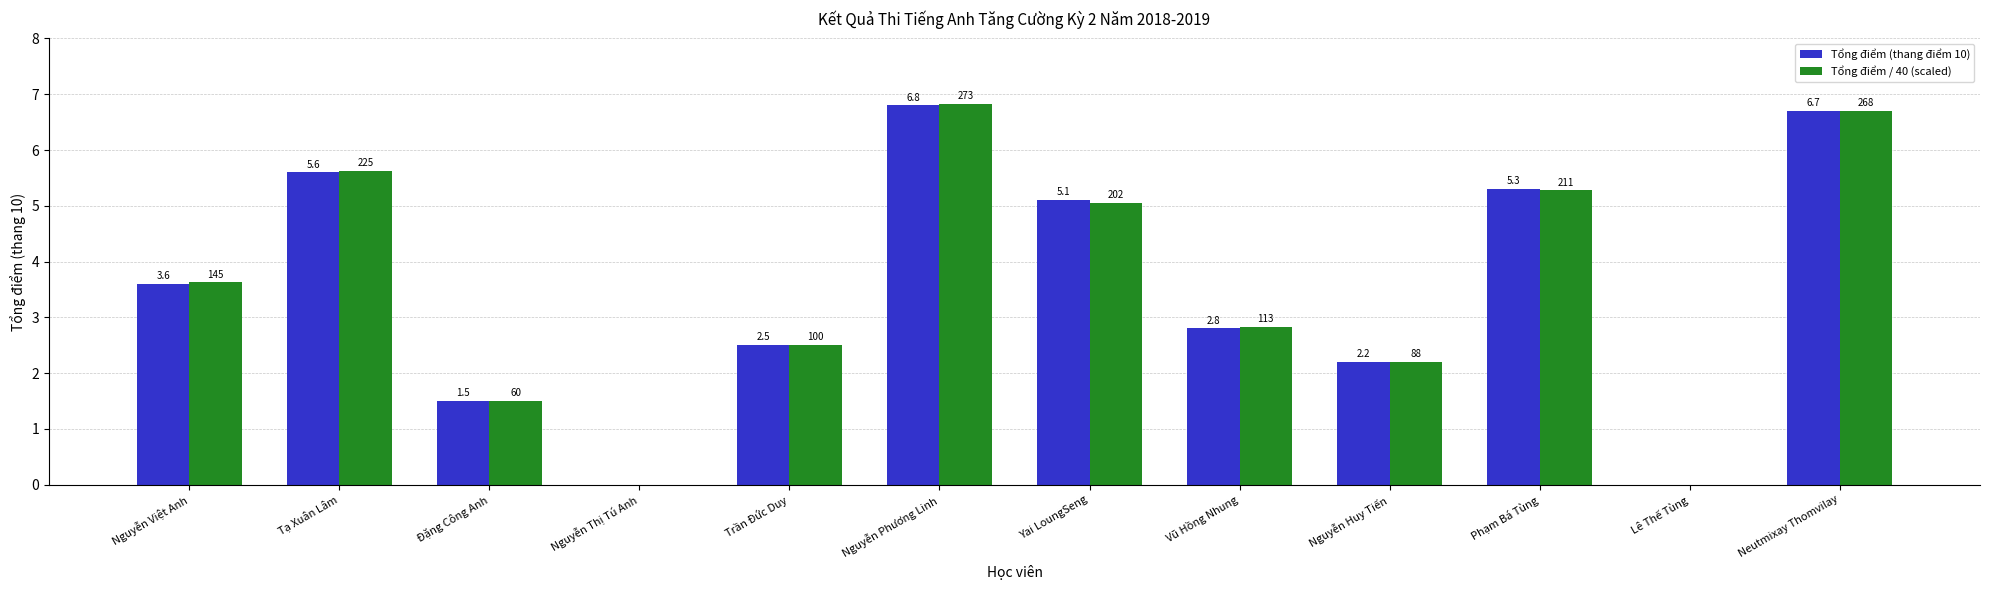

How many series are shown in this chart?

2